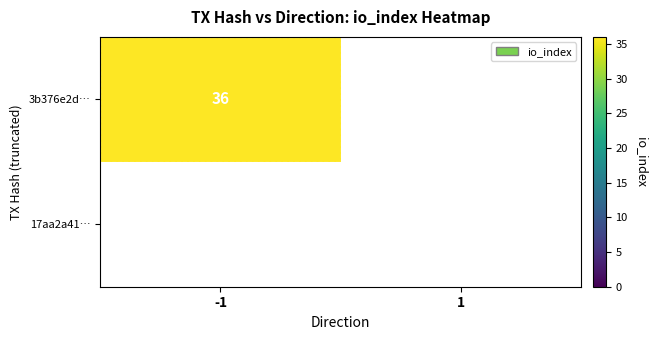

What is the greatest value displayed?

36